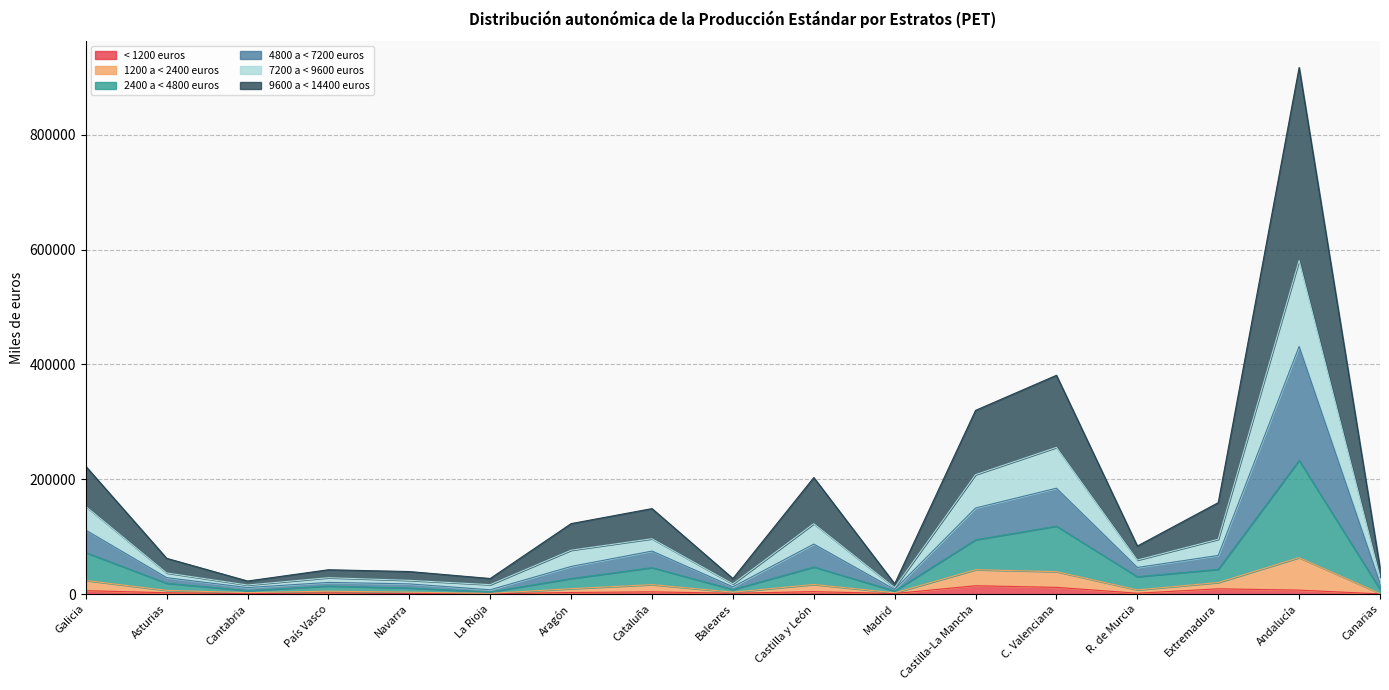

Does the chart have visible grid lines?

Yes